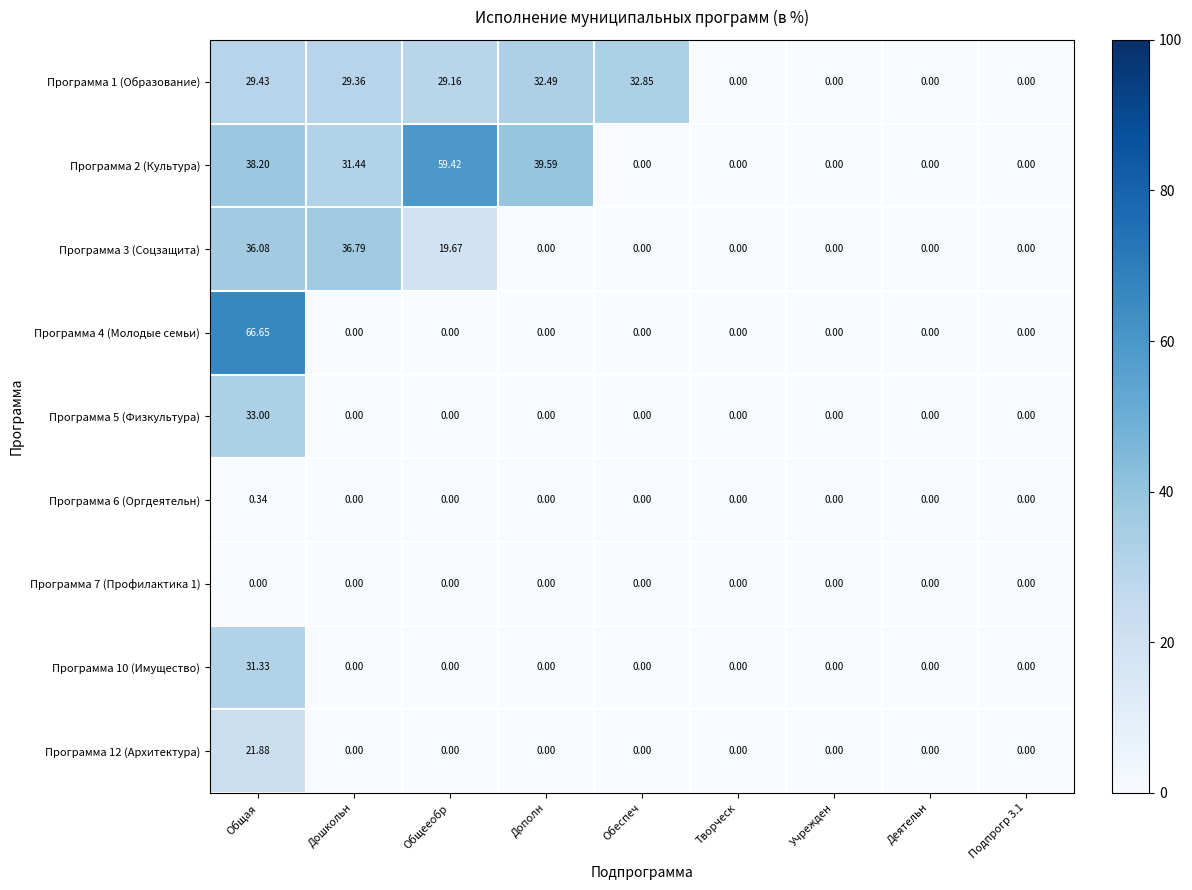

Rank the series by their maximum value, from highest to lowest.

Программа 4 (Молодые семьи), Программа 2 (Культура), Программа 3 (Соцзащита), Программа 5 (Физкультура), Программа 1 (Образование), Программа 10 (Имущество), Программа 12 (Архитектура), Программа 6 (Оргдеятельн), Программа 7 (Профилактика 1)